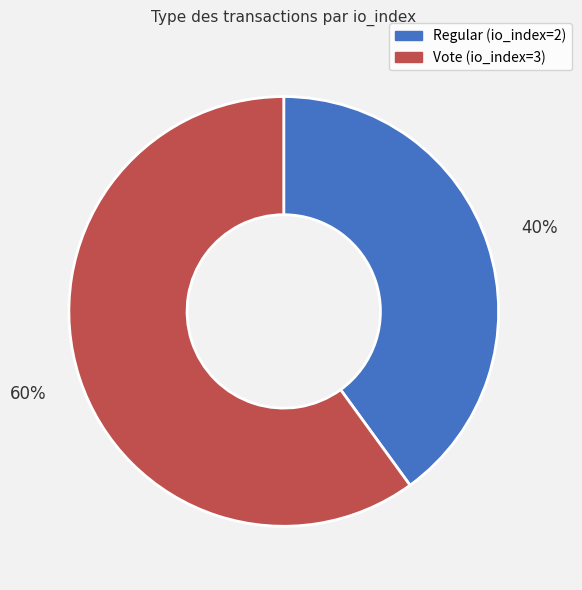

Combined, do Regular (io_index=2) and Vote (io_index=3) account for over 50%?

Yes